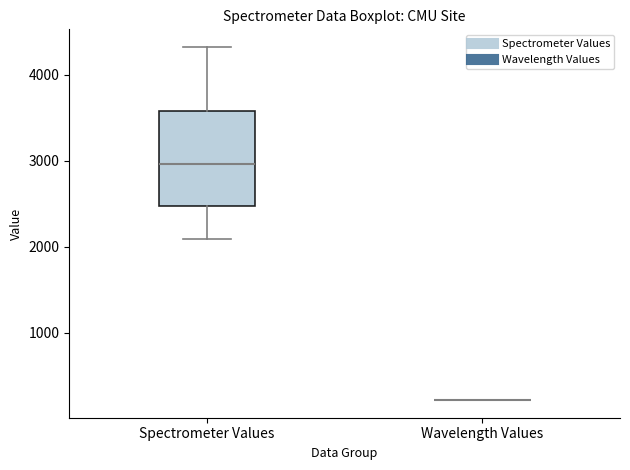

Which box is the tallest, from its lower edge to its upper edge?

Spectrometer Values